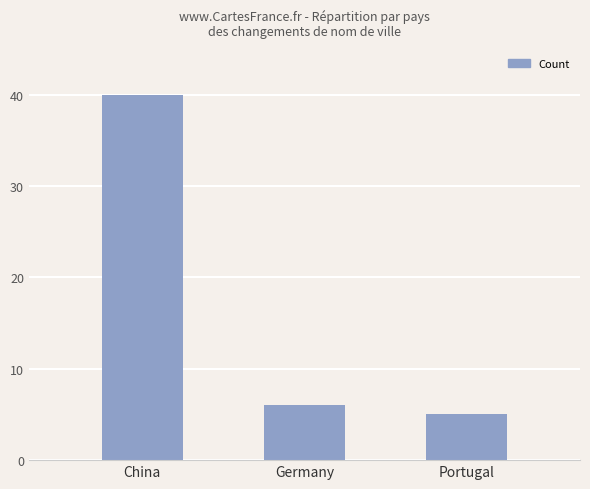

What is the maximum value shown in the chart?

40